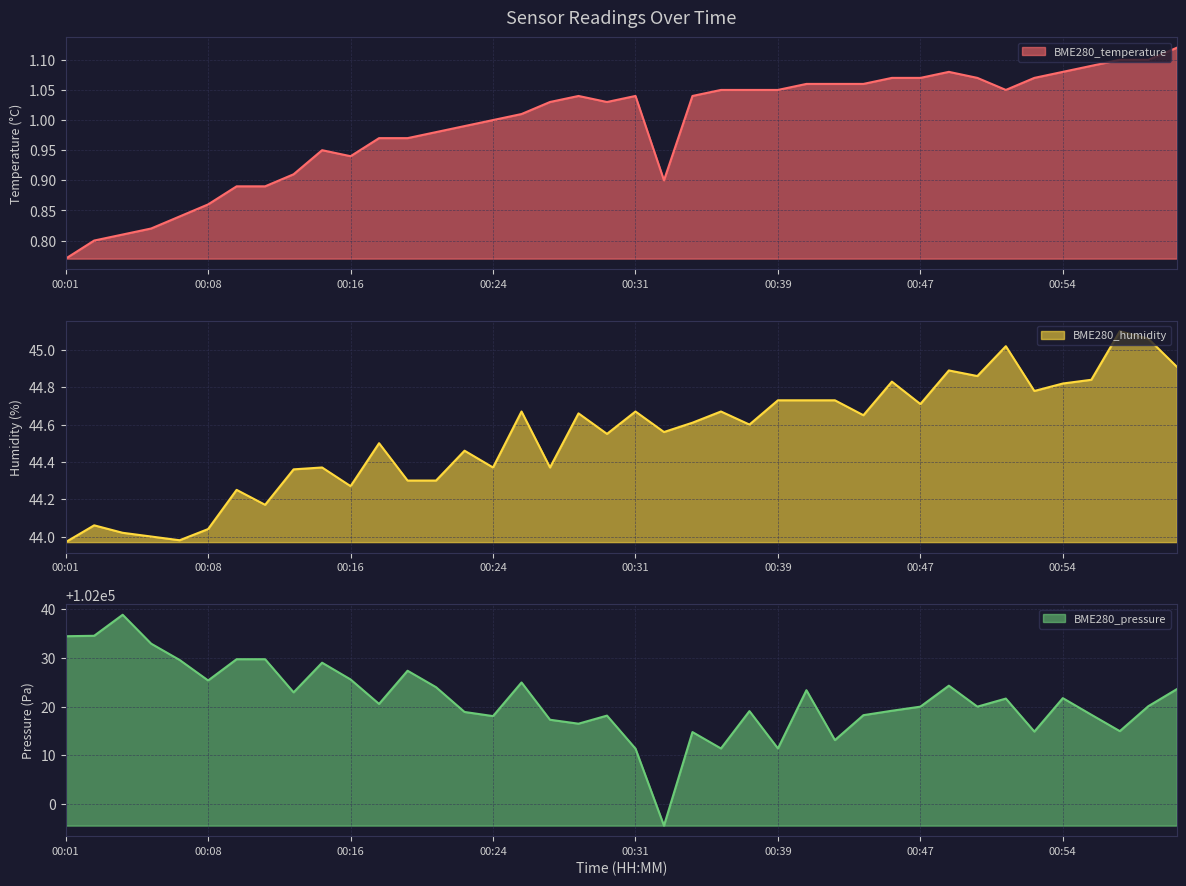

Reading left to right, what are all the values shown in this chart?

BME280_temperature: 00:01=0.8	00:02=0.8	00:04=0.8	00:05=0.8	00:07=0.8	00:08=0.9	00:10=0.9	00:12=0.9	00:13=0.9	00:15=0.9	00:16=0.9	00:18=1.0	00:19=1.0	00:21=1.0	00:22=1.0	00:24=1.0	00:25=1.0	00:27=1.0	00:28=1.0	00:30=1.0	00:31=1.0	00:33=0.9	00:34=1.0	00:36=1.1	00:38=1.1	00:39=1.1	00:41=1.1	00:42=1.1	00:44=1.1	00:45=1.1	00:47=1.1	00:48=1.1	00:50=1.1	00:51=1.1	00:53=1.1	00:54=1.1	00:56=1.1	00:57=1.1	00:59=1.1	01:01=1.1
BME280_humidity: 00:01=44.0	00:02=44.1	00:04=44.0	00:05=44.0	00:07=44.0	00:08=44.0	00:10=44.2	00:12=44.2	00:13=44.4	00:15=44.4	00:16=44.3	00:18=44.5	00:19=44.3	00:21=44.3	00:22=44.5	00:24=44.4	00:25=44.7	00:27=44.4	00:28=44.7	00:30=44.5	00:31=44.7	00:33=44.6	00:34=44.6	00:36=44.7	00:38=44.6	00:39=44.7	00:41=44.7	00:42=44.7	00:44=44.6	00:45=44.8	00:47=44.7	00:48=44.9	00:50=44.9	00:51=45.0	00:53=44.8	00:54=44.8	00:56=44.8	00:57=45.1	00:59=45.1	01:01=44.9
BME280_pressure: 00:01=102034.5	00:02=102034.6	00:04=102038.9	00:05=102032.9	00:07=102029.6	00:08=102025.4	00:10=102029.8	00:12=102029.8	00:13=102022.9	00:15=102029.0	00:16=102025.6	00:18=102020.6	00:19=102027.4	00:21=102024.0	00:22=102018.9	00:24=102018.1	00:25=102025.0	00:27=102017.3	00:28=102016.5	00:30=102018.2	00:31=102011.4	00:33=101995.6	00:34=102014.8	00:36=102011.4	00:38=102019.1	00:39=102011.4	00:41=102023.4	00:42=102013.1	00:44=102018.2	00:45=102019.2	00:47=102020.0	00:48=102024.3	00:50=102020.0	00:51=102021.7	00:53=102014.9	00:54=102021.8	00:56=102018.3	00:57=102015.0	00:59=102020.1	01:01=102023.6